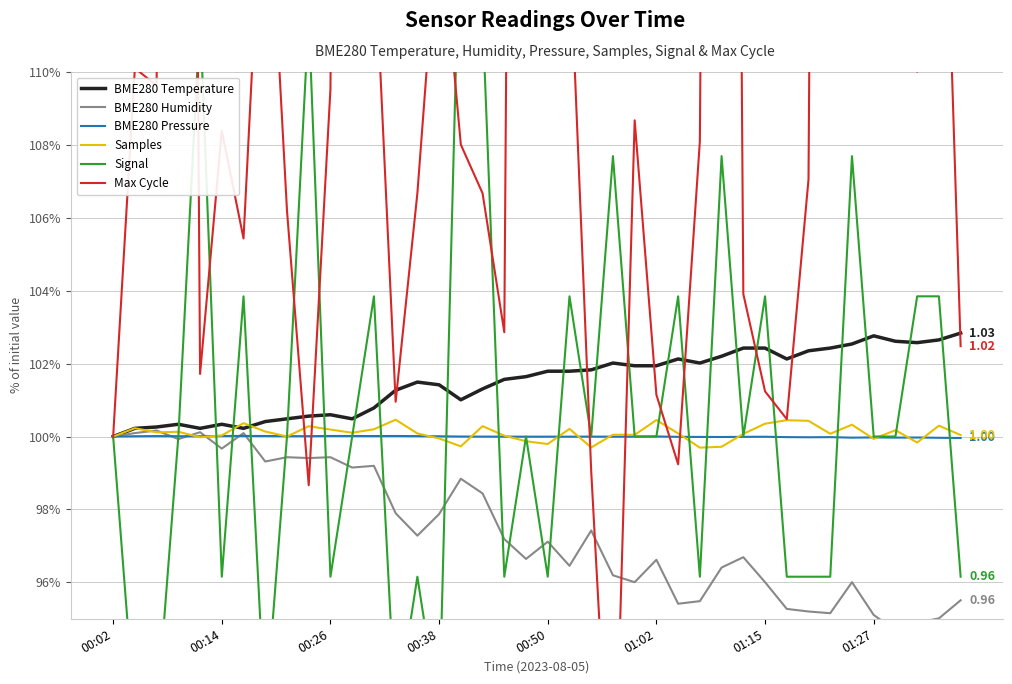

What is the maximum value for Signal?

115.4